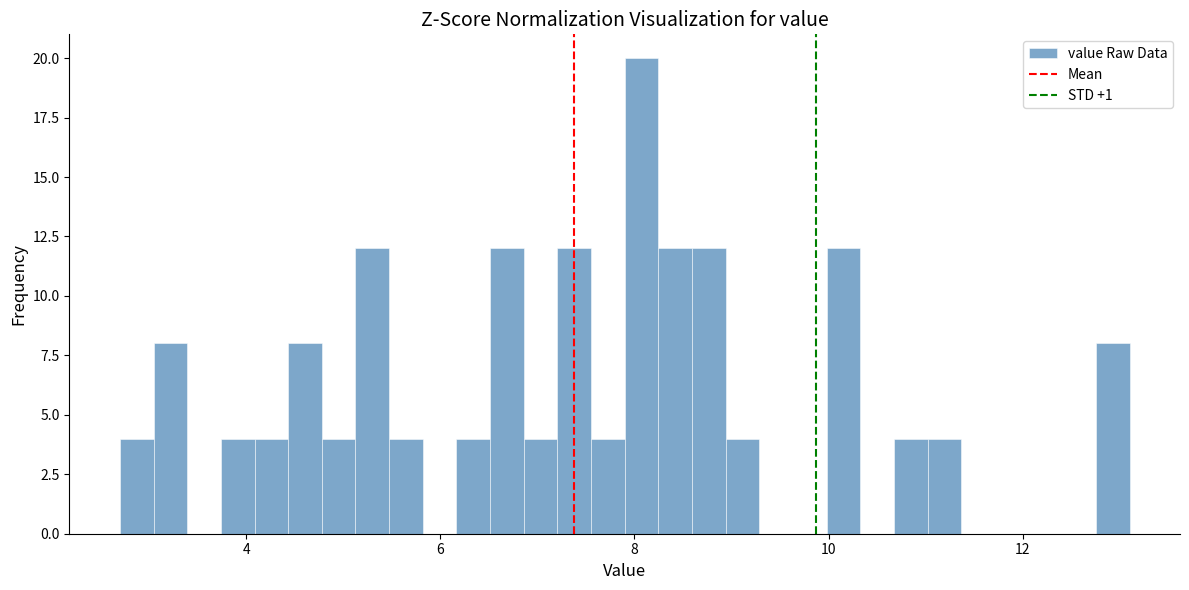

Around what value on the x-axis is the tallest bar? Give the approximate position of its centre, as read against the axis.

8.0